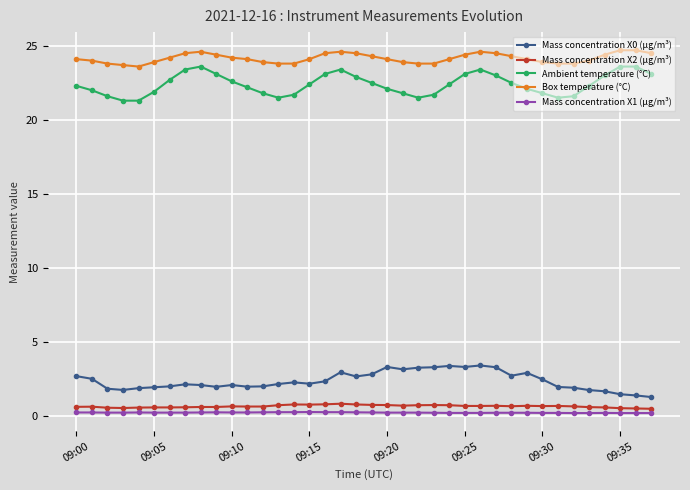

What is the average value of the Mass concentration X2 (μg/m³) series?

0.7